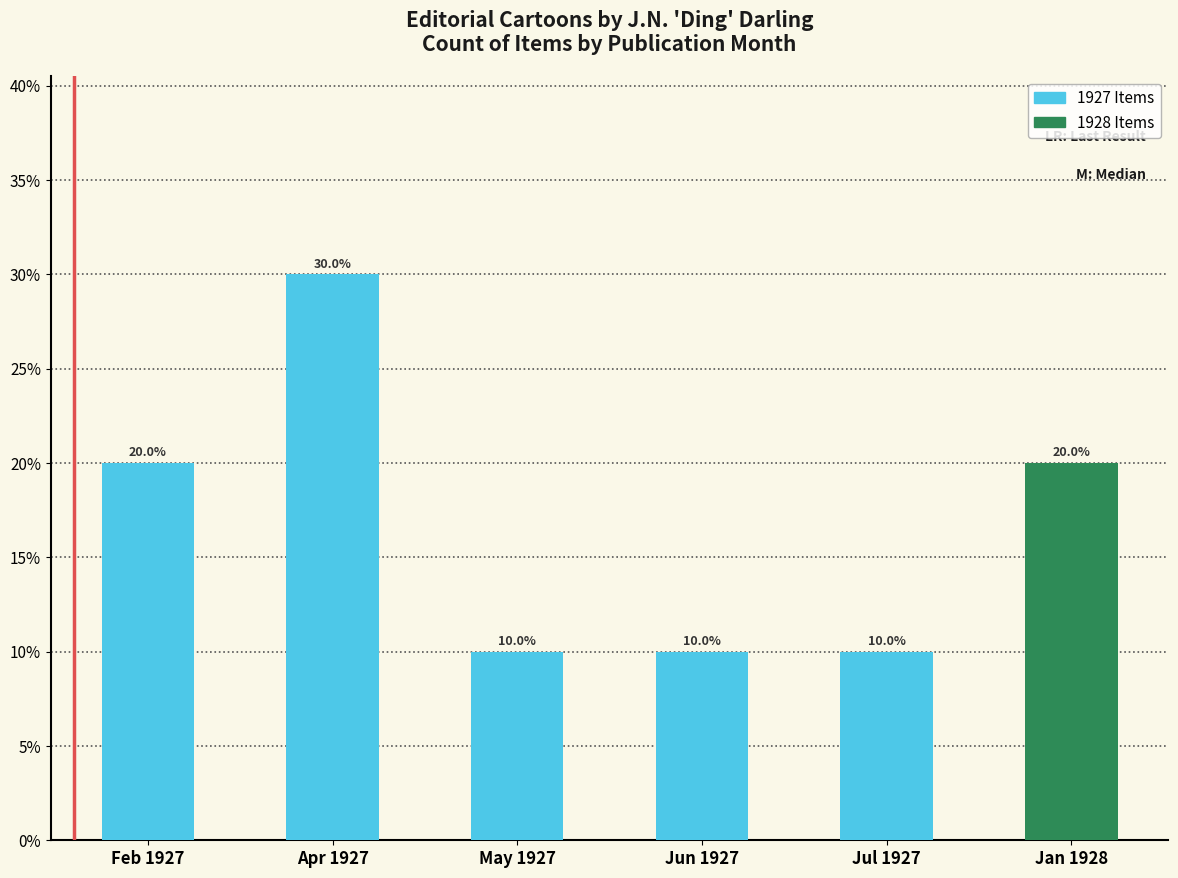

Count the values in the range 0 to 1.

6